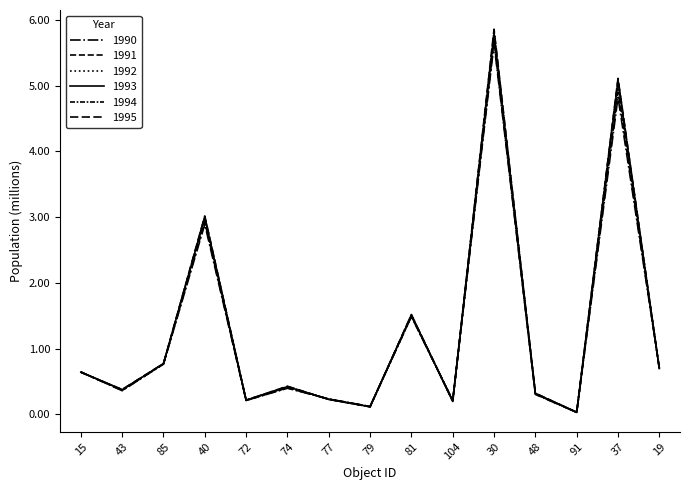

How many distinct data groups are displayed?

6